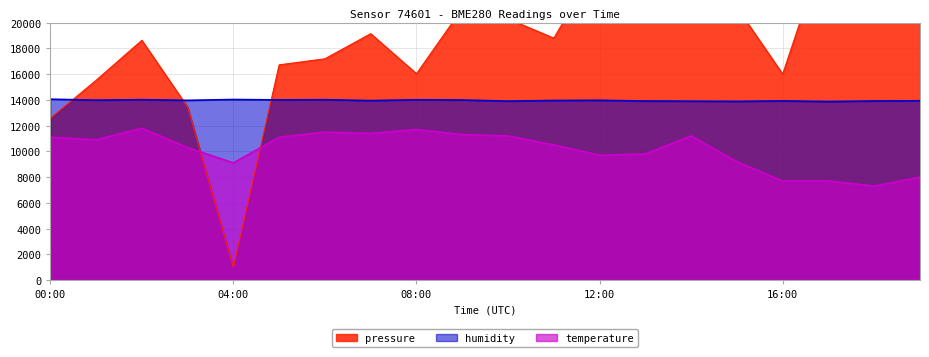

What is the difference between the second highest and second lowest values in the temperature series?

4000.0